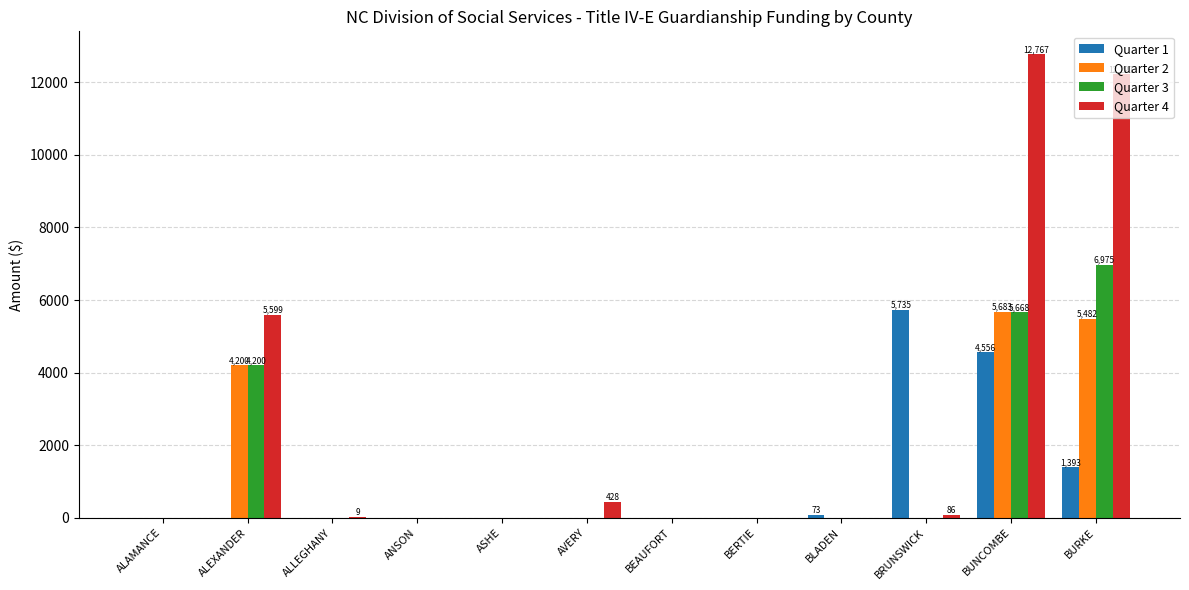

Is it true that Quarter 4 equals 0 at BEAUFORT?

True